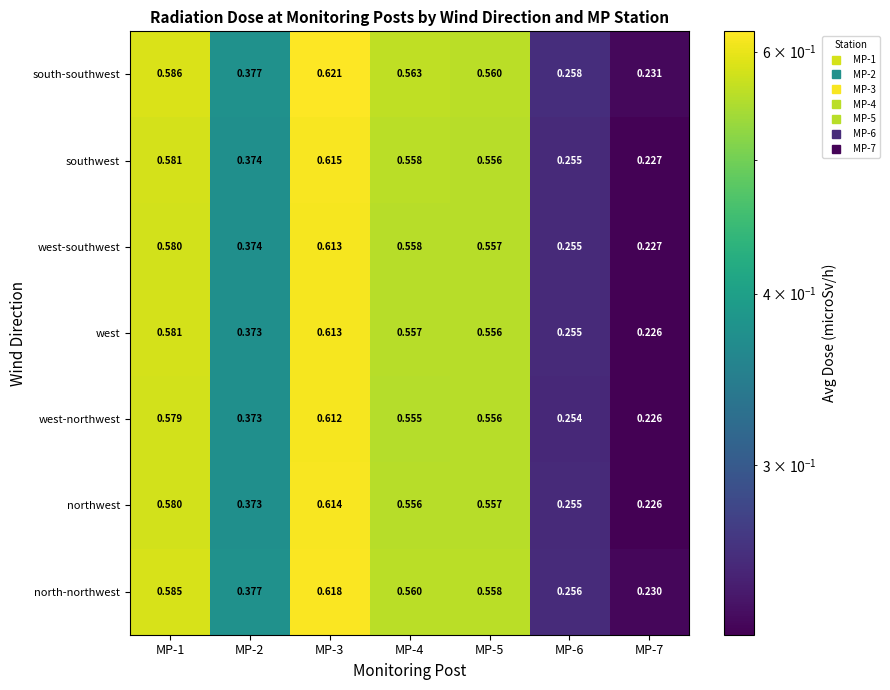

Which series changed the most between MP-4 and MP-7?

south-southwest